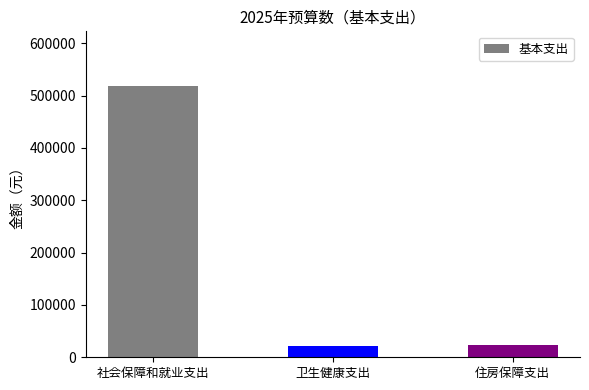

The value at 卫生健康支出 is 21927.8. True or false?

True